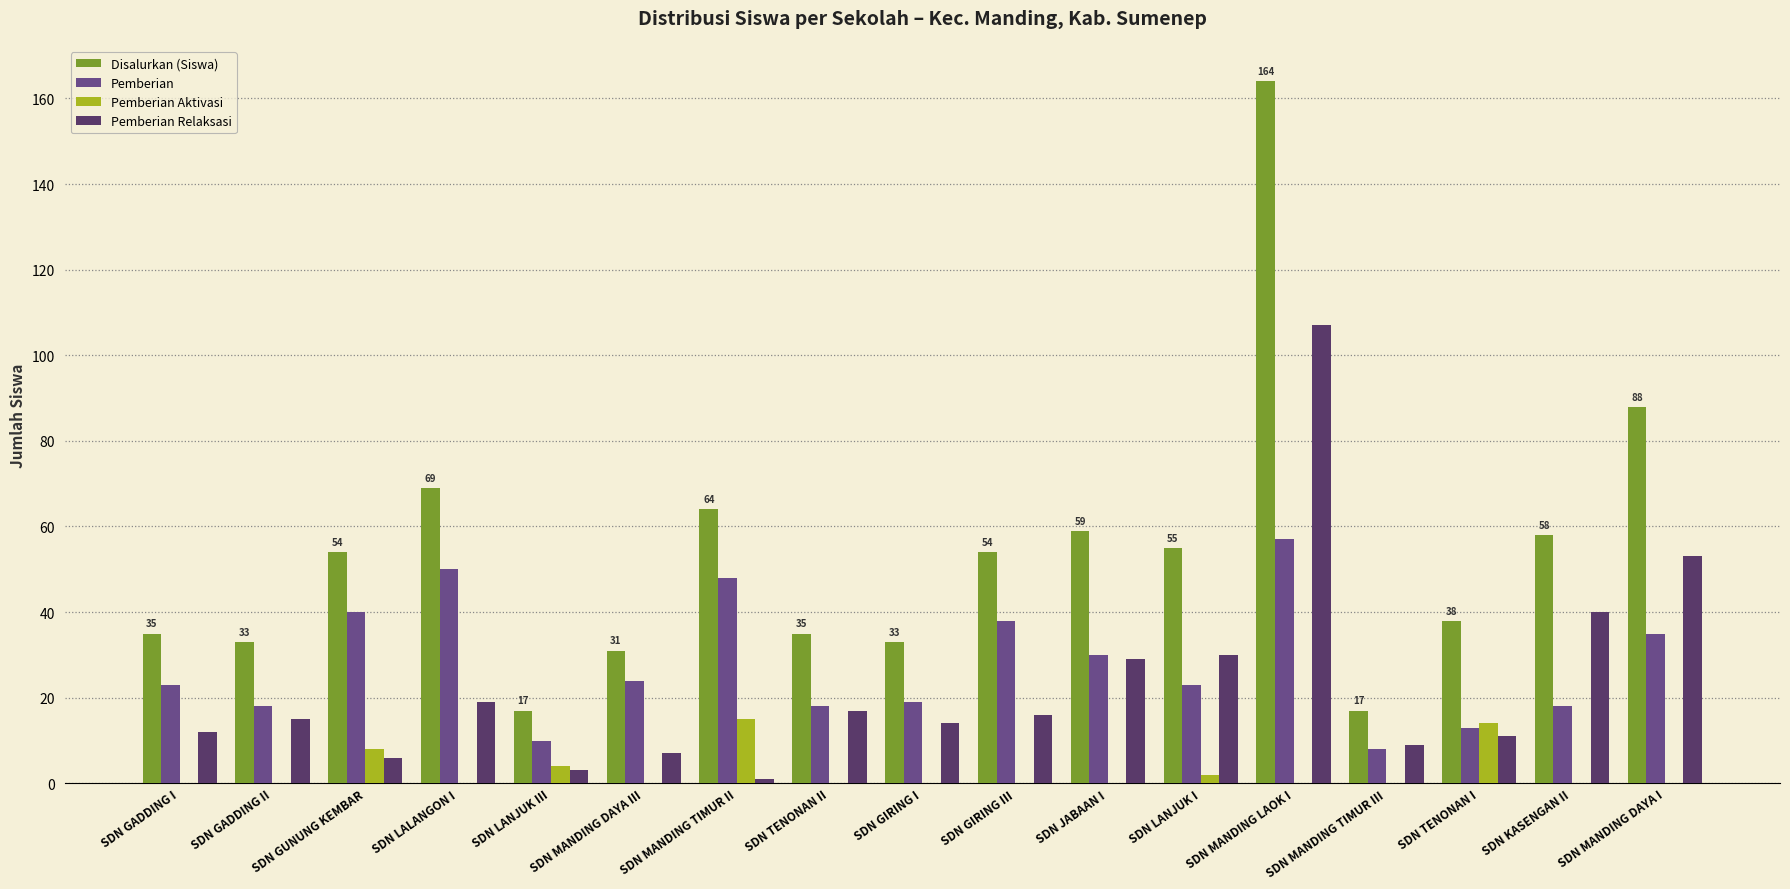

Are the bars grouped side by side (vs. stacked)?

Yes